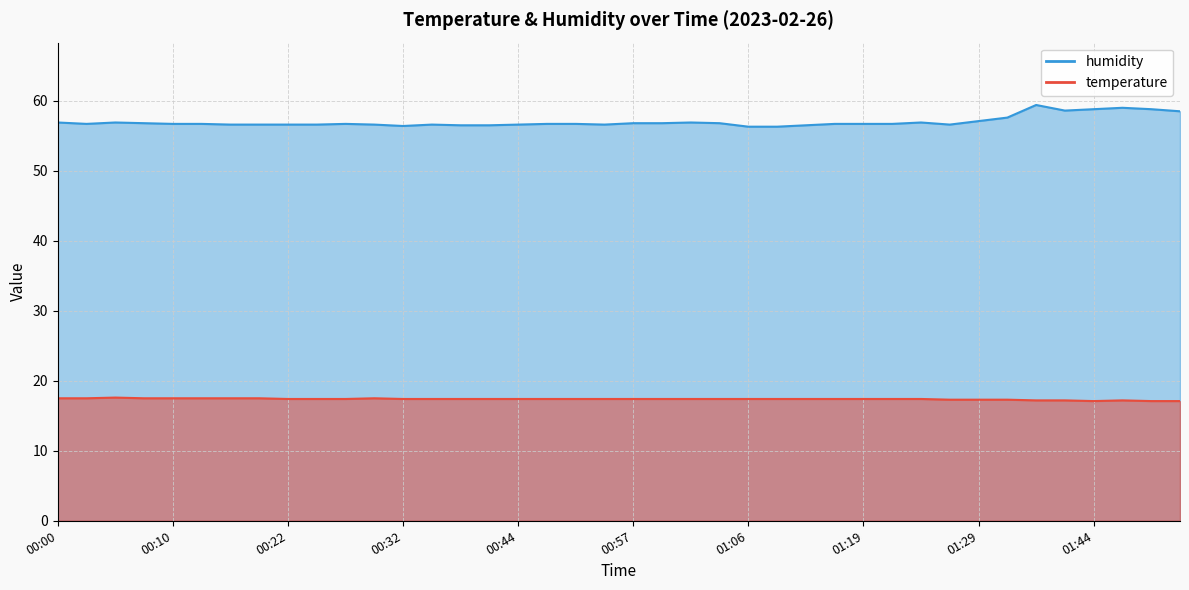

What is the total value across all series at 00:02?

74.2